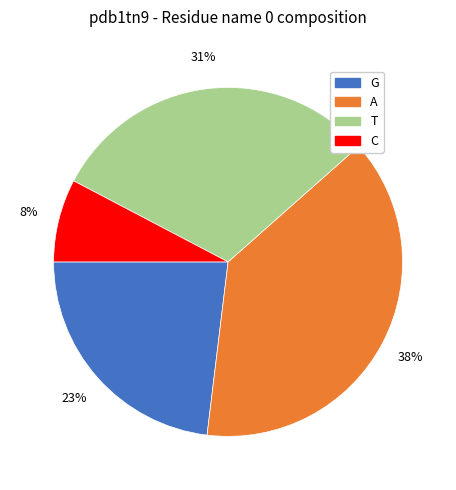

Is it true that C is 8% of the pie?

True